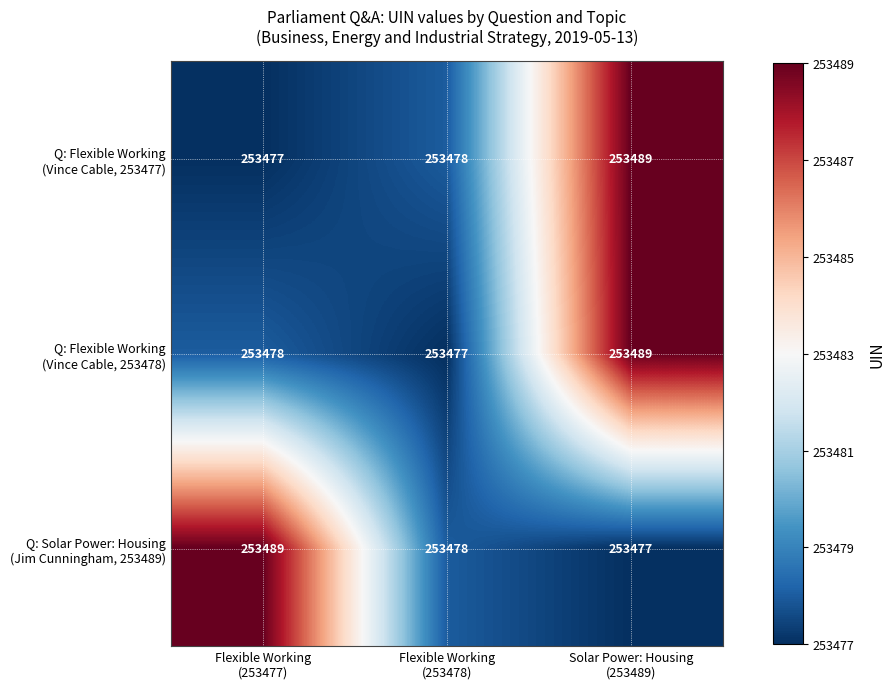

At how many categories does at least one series exceed 253481?

2